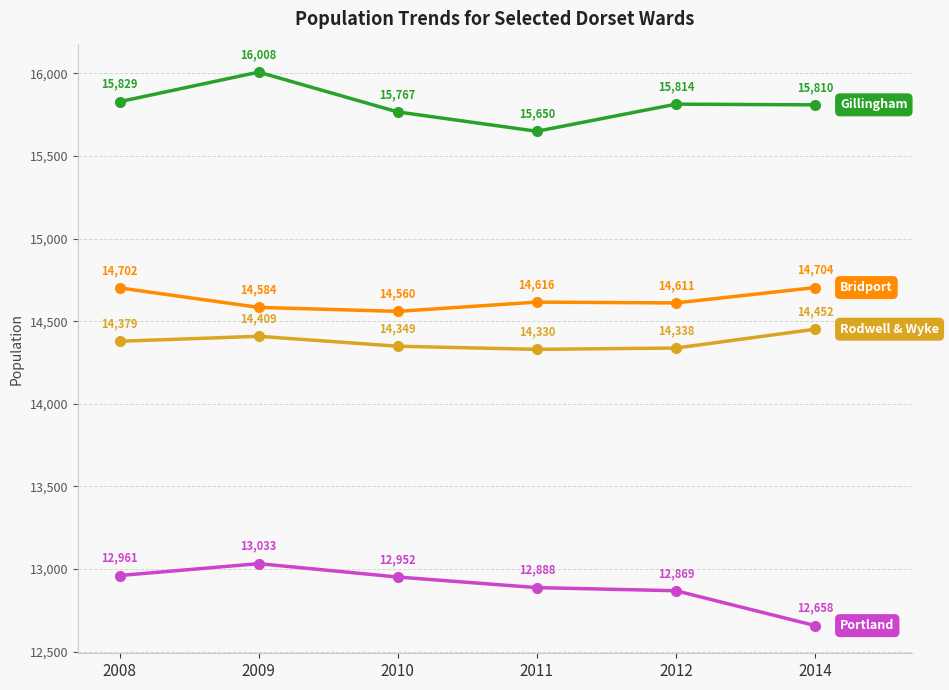

Reading left to right, transcribe all the data shown in this chart.

Bridport: 14702	14584	14560	14616	14611	14704
Gillingham: 15829	16008	15767	15650	15814	15810
Portland: 12961	13033	12952	12888	12869	12658
Rodwell & Wyke: 14379	14409	14349	14330	14338	14452